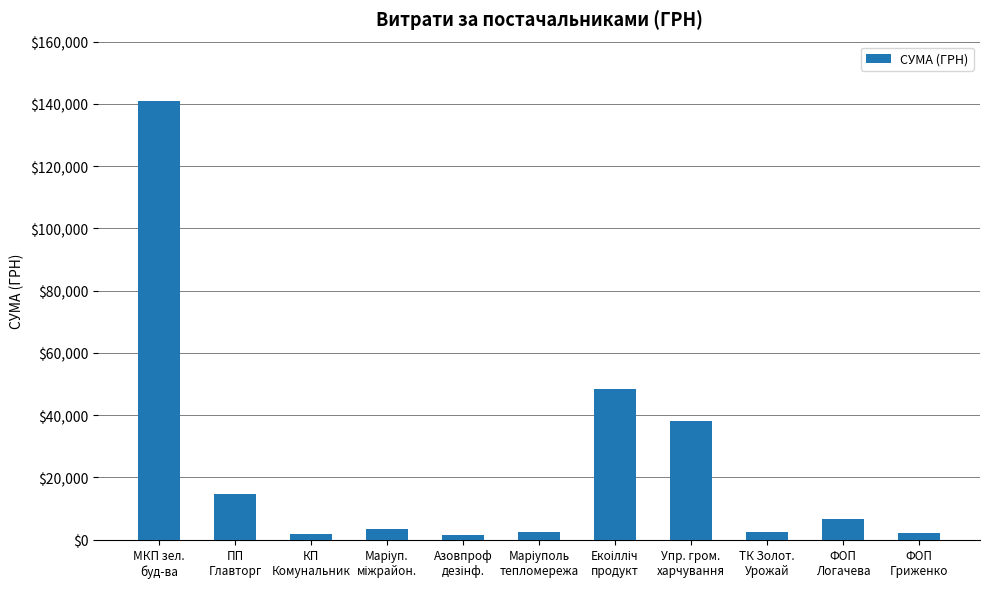

What position from the right is ТК Золот.
Урожай?

3